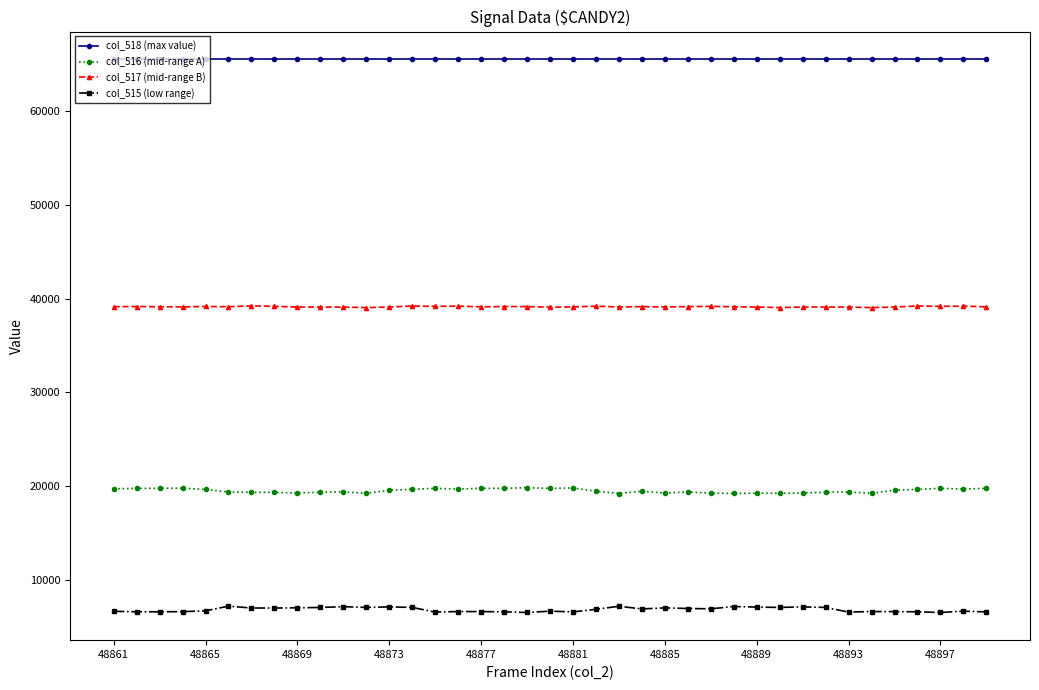

How many lines are shown in the chart?

4